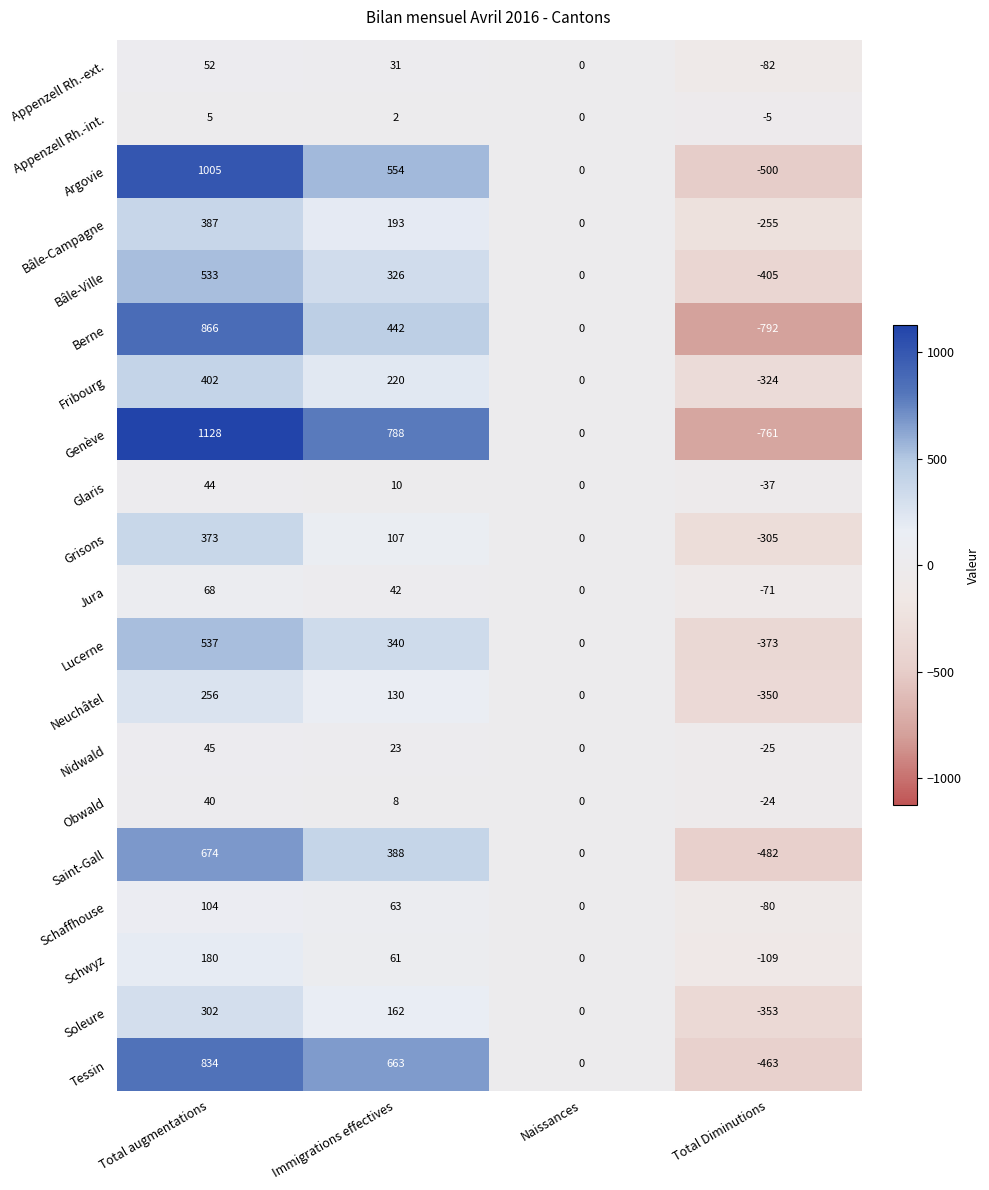

Which label corresponds to the smallest value in the chart?

Total Diminutions